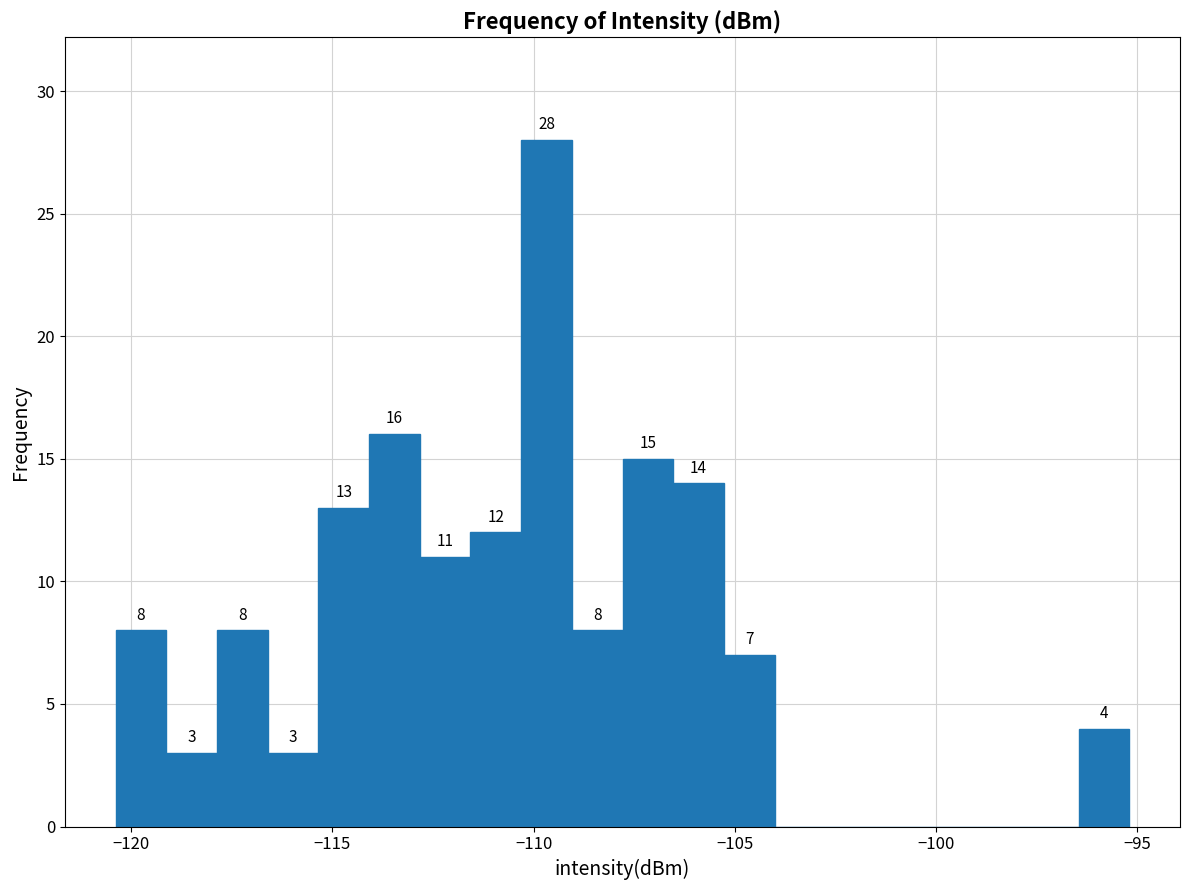

Read against the x-axis, roughly where is the centre of the tallest bar?

-109.5